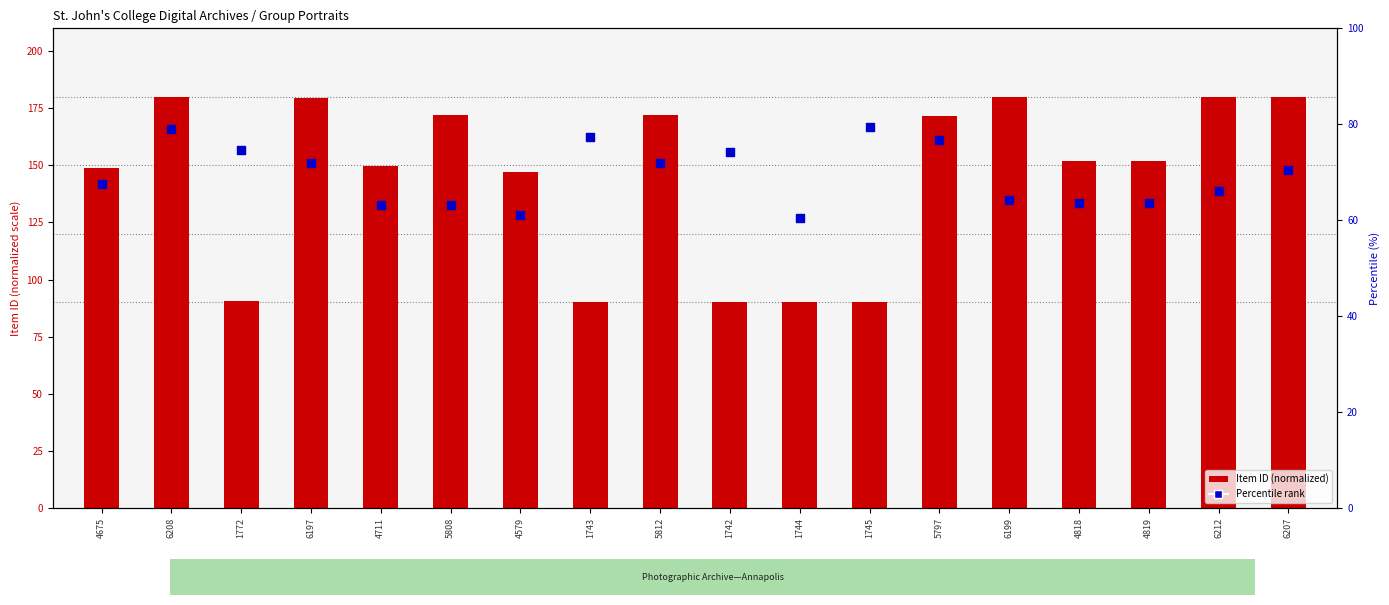

At which category is the sum across all series the highest?

6208